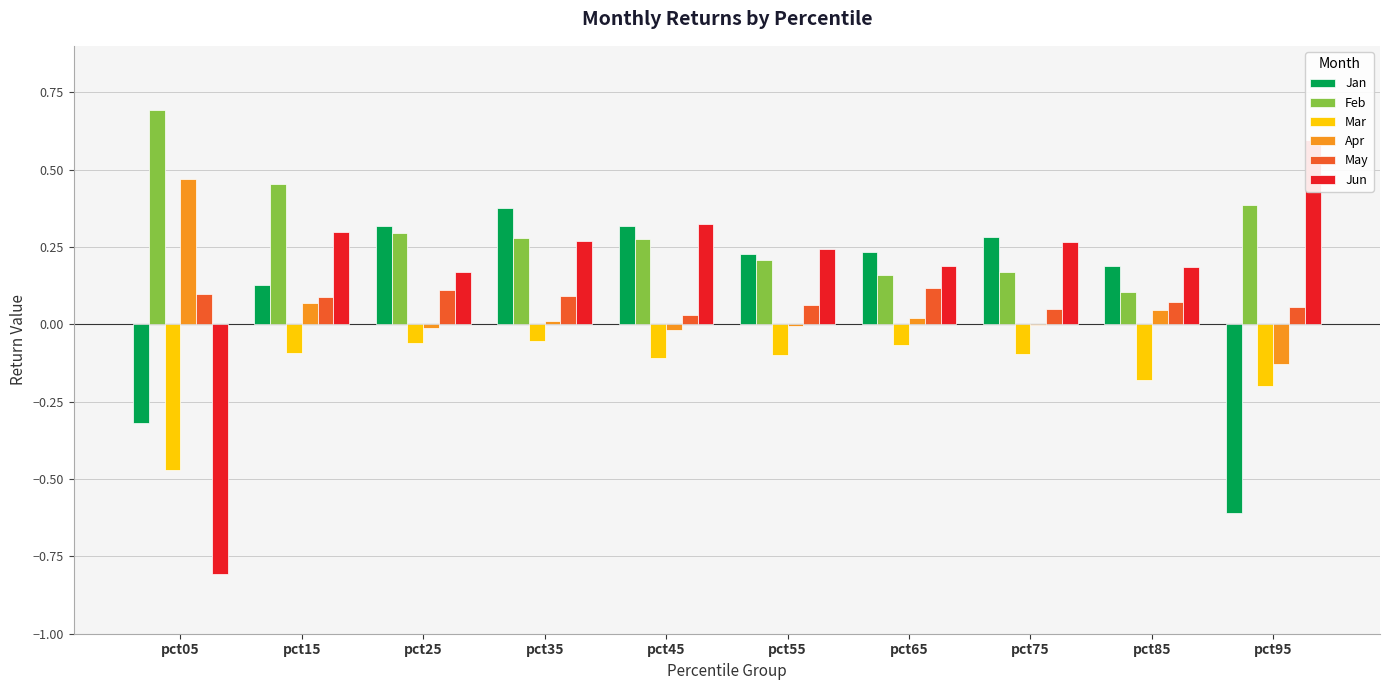

What is the sum of the Jan values at pct35 and pct75?

0.7